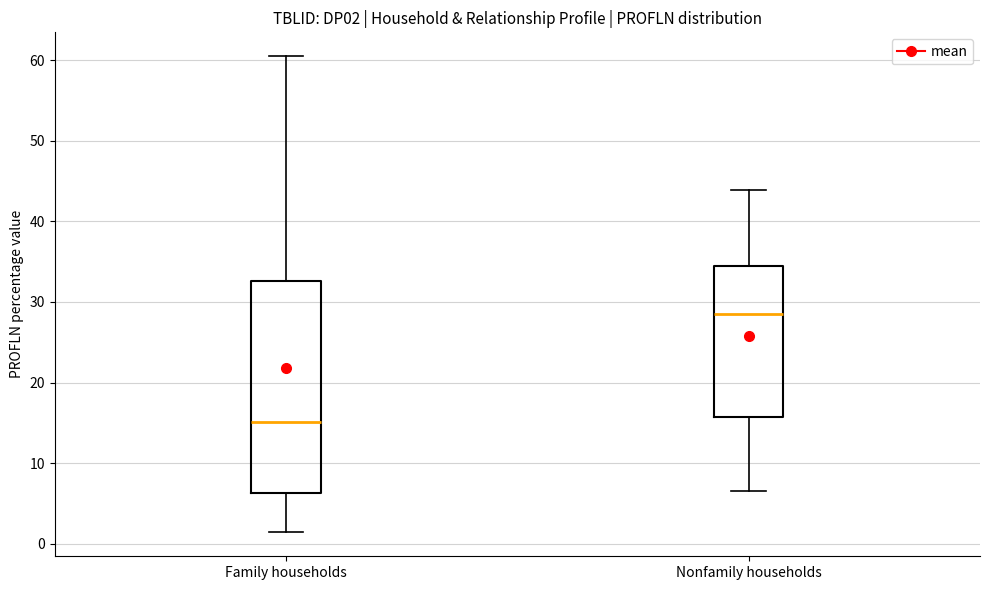

Comparing the boxes themselves (not the whiskers), which one is the tallest?

Family households